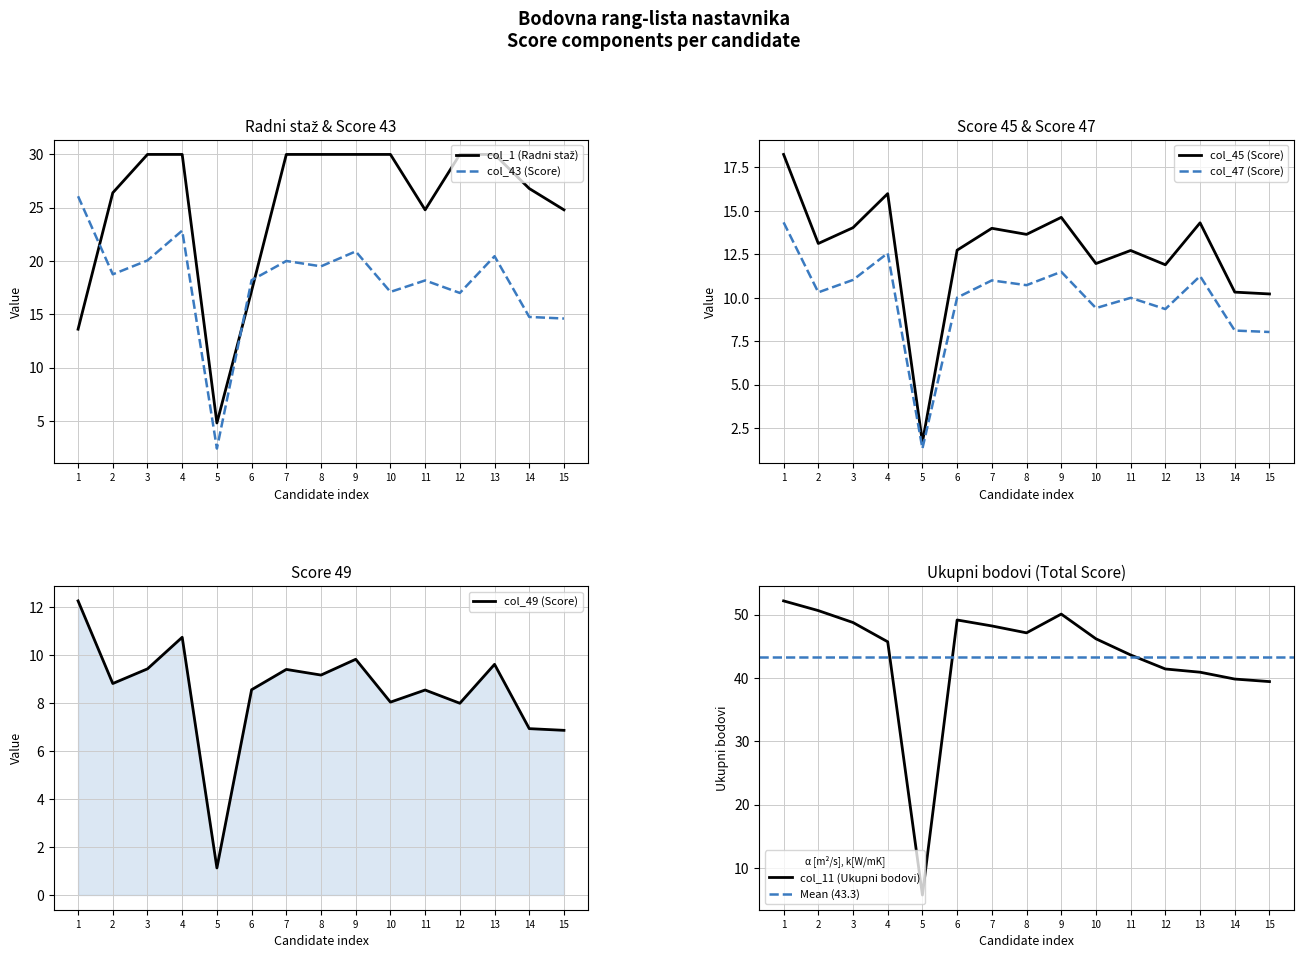

Is the value of col_45 (Score) at 4 greater than the value of col_47 (Score) at 7?

Yes